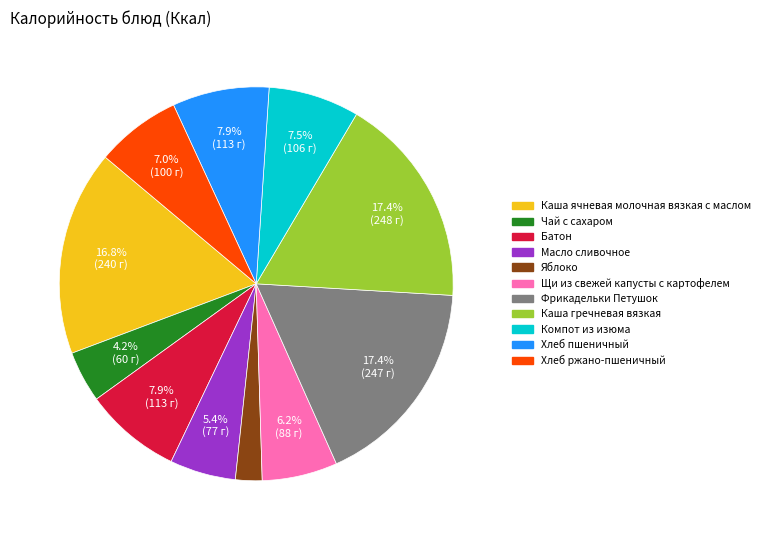

To the nearest percent, what is the average slice percentage?

9%